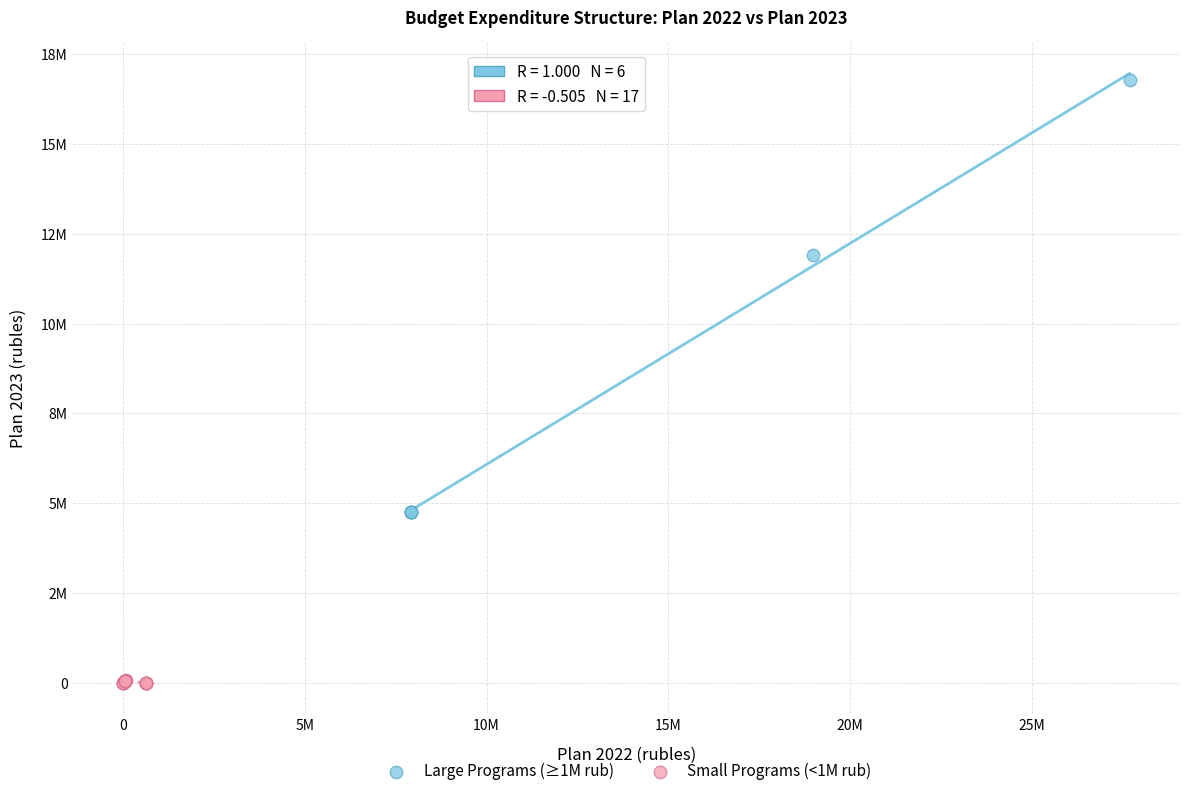

Which series has the widest spread of Y values?

Large Programs (≥1M rub)